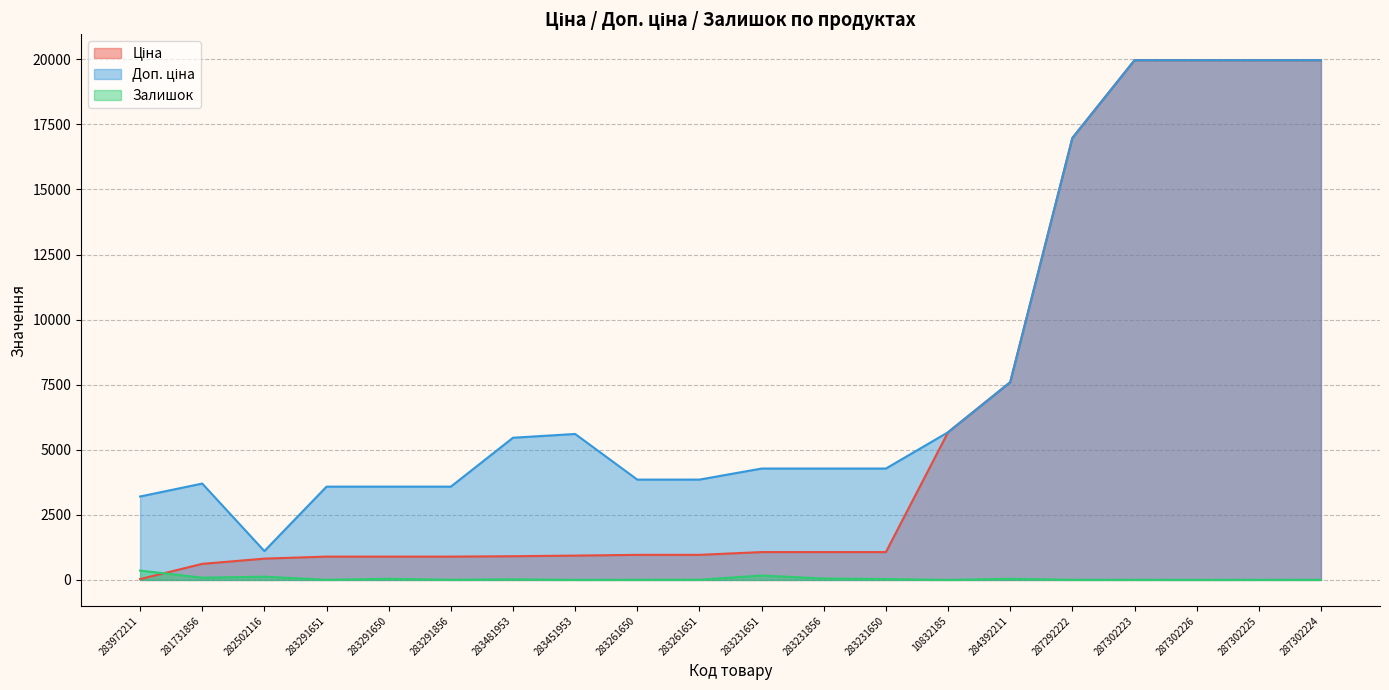

Rank the series by their average value, from highest to lowest.

Доп. ціна, Ціна, Залишок